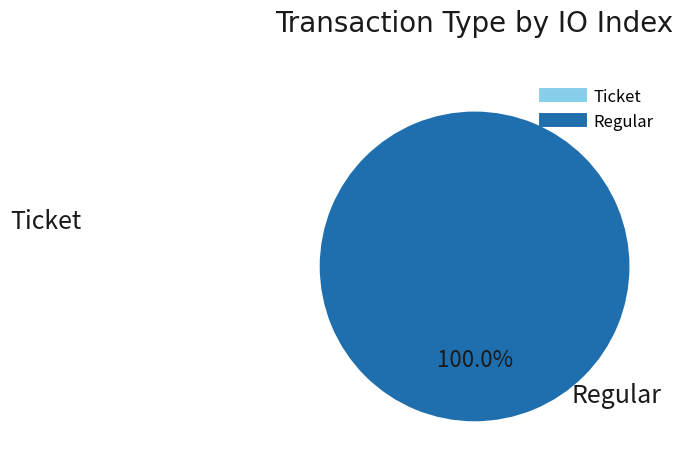

What is the change in value from Ticket to Regular?

+9